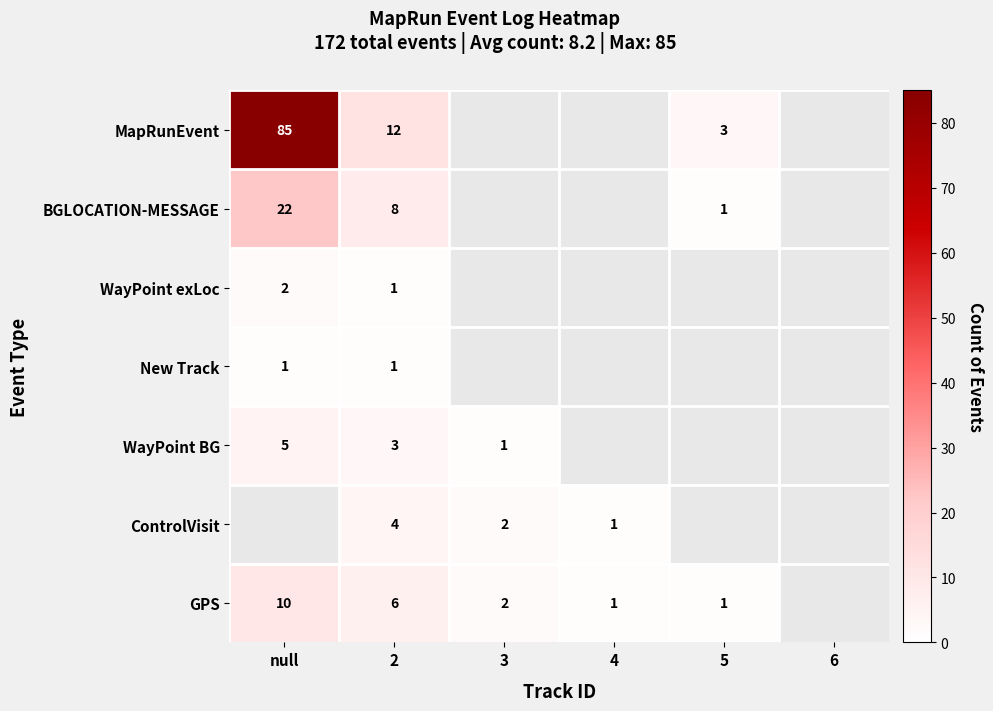

The value of BGLOCATION-MESSAGE at 5 is 1. True or false?

True